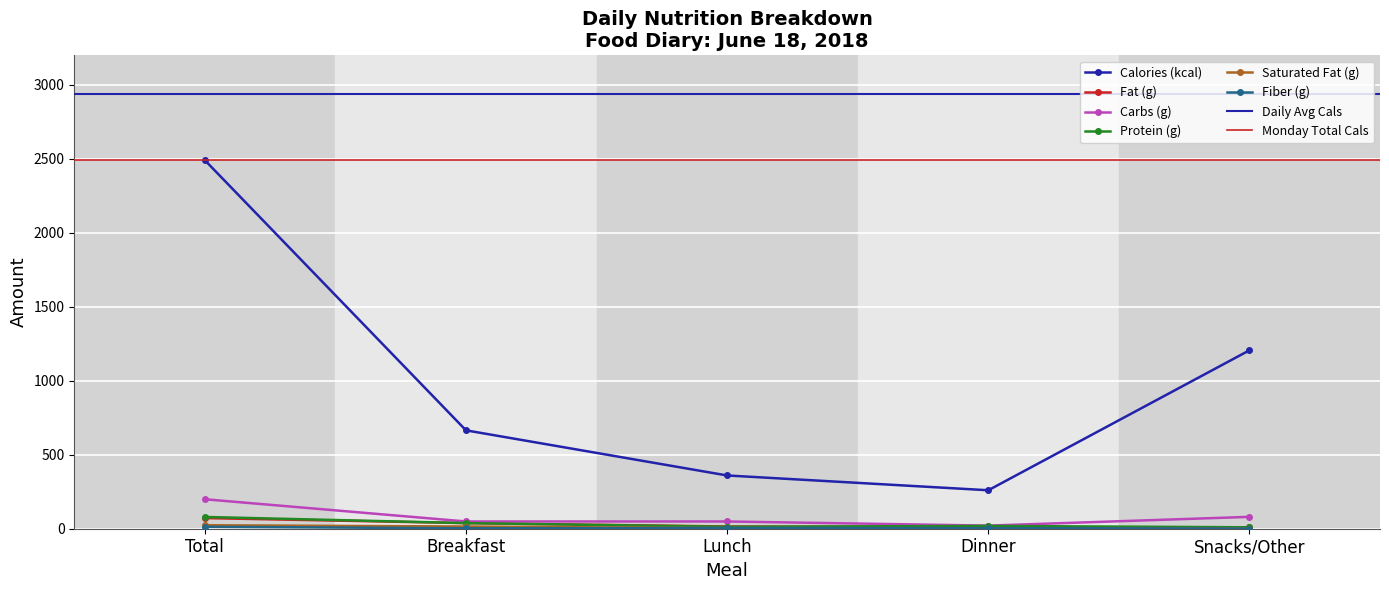

Count the number of categories in the chart.

5